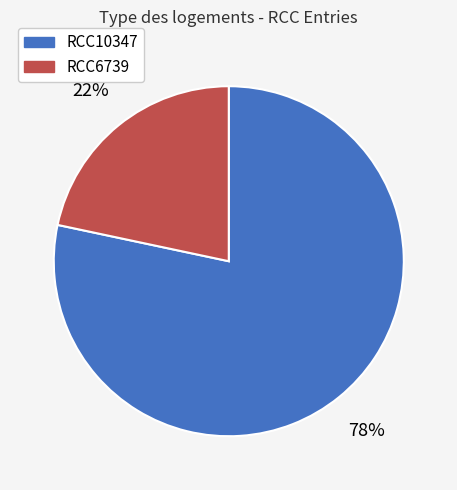

To the nearest percent, what is the average slice percentage?

50%